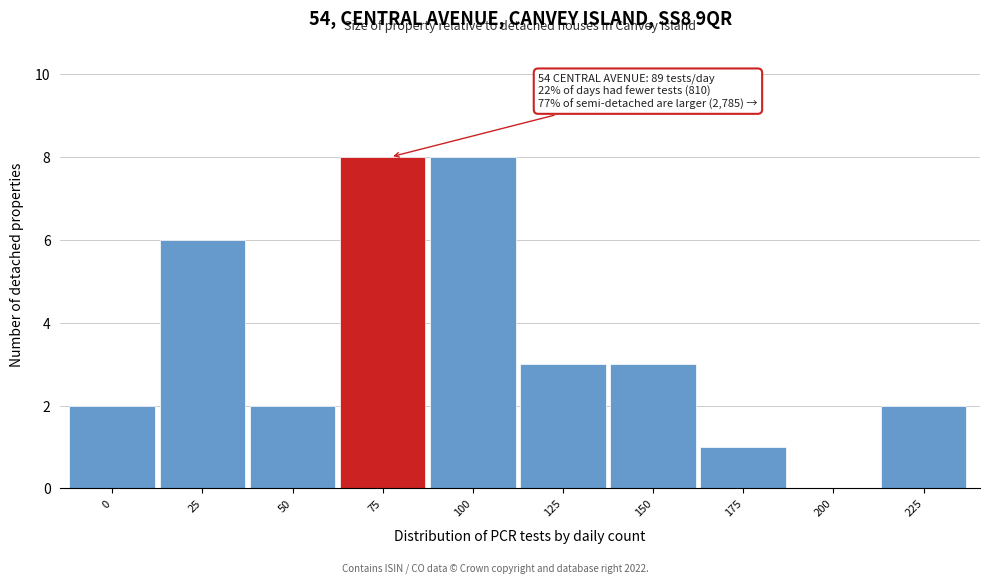

Reading left to right, extract all data points from this chart.

0=2	25=6	50=2	75=8	100=8	125=3	150=3	175=1	200=0	225=2